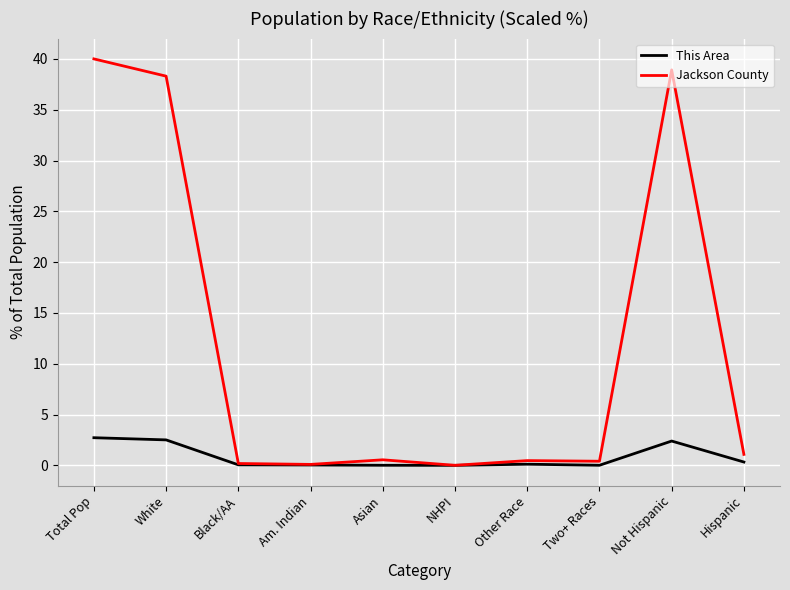

Is the value of This Area at White greater than the value of Jackson County at Asian?

Yes